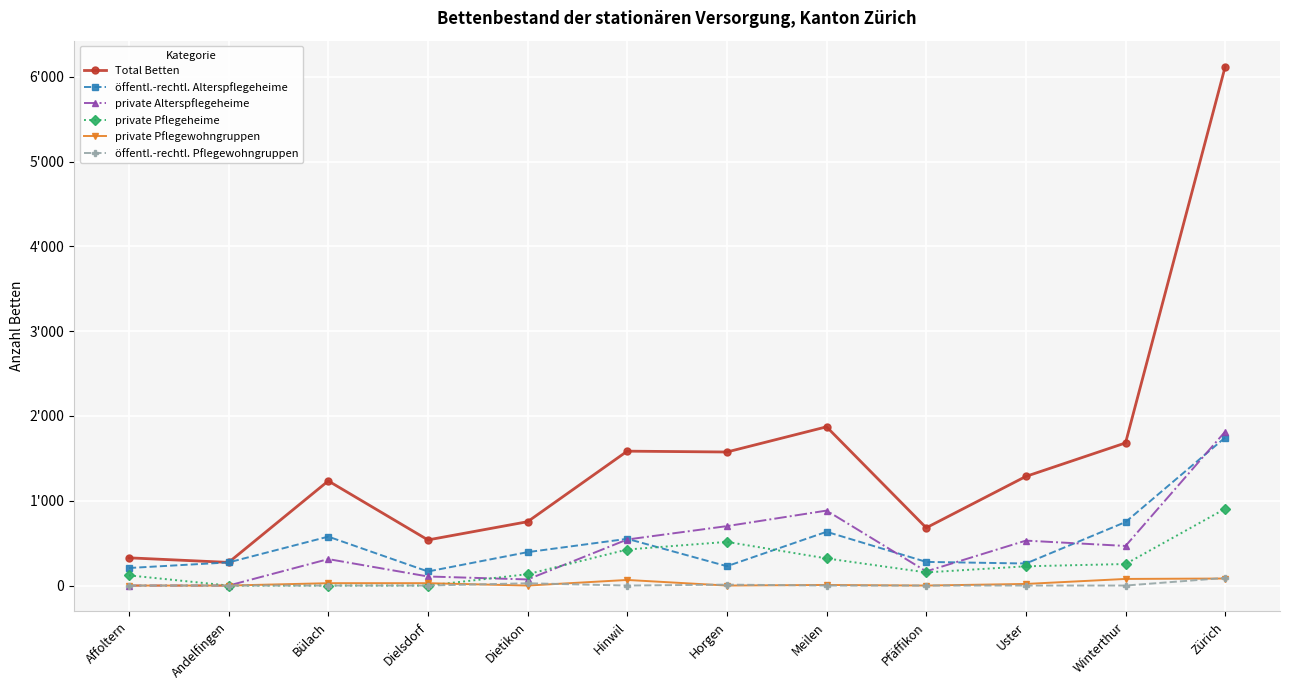

What is the label of the 1st point from the left?

Affoltern